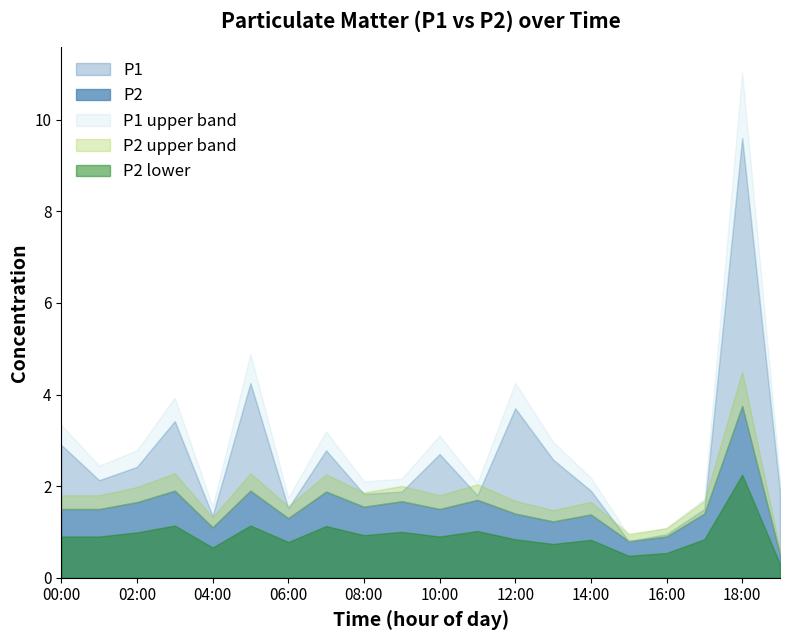

Rank the categories by P1 value from lowest to highest.

15:00, 16:00, 04:00, 17:00, 06:00, 11:00, 08:00, 09:00, 19:00, 14:00, 01:00, 02:00, 13:00, 10:00, 07:00, 00:00, 03:00, 12:00, 05:00, 18:00